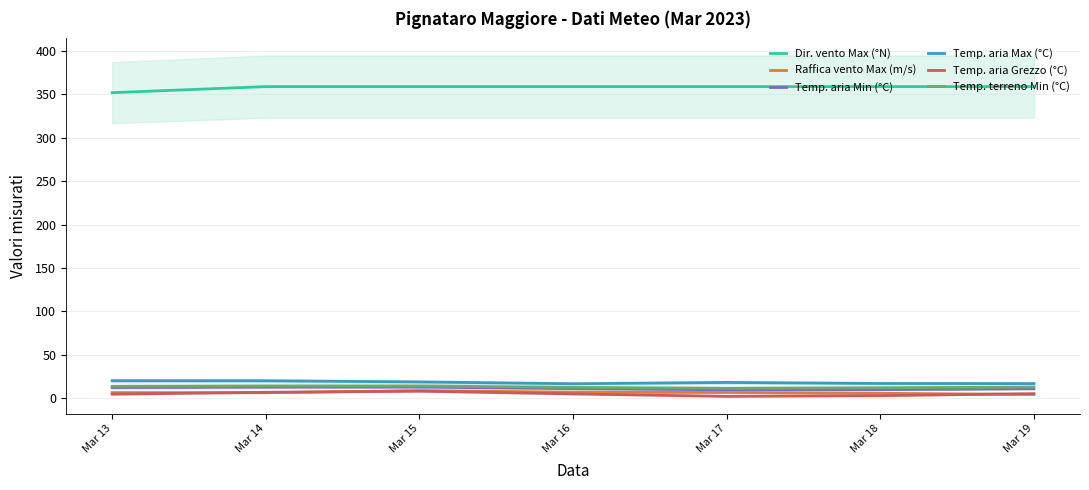

What is the value of the Dir. vento Max (°N) point at the 7th from the left?

359.0